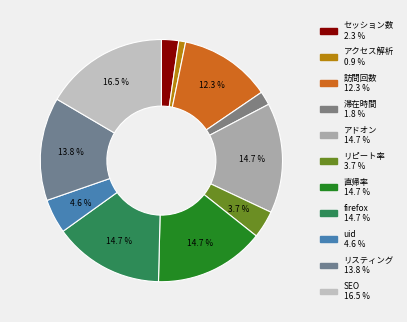

The アクセス解析 slice represents 1% of the pie. True or false?

True